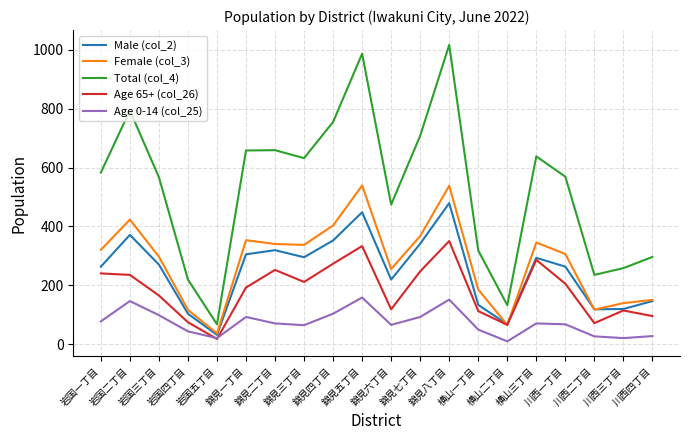

In Age 0-14 (col_25), how many points are lower than both neighbors (excluding endpoints)?

5